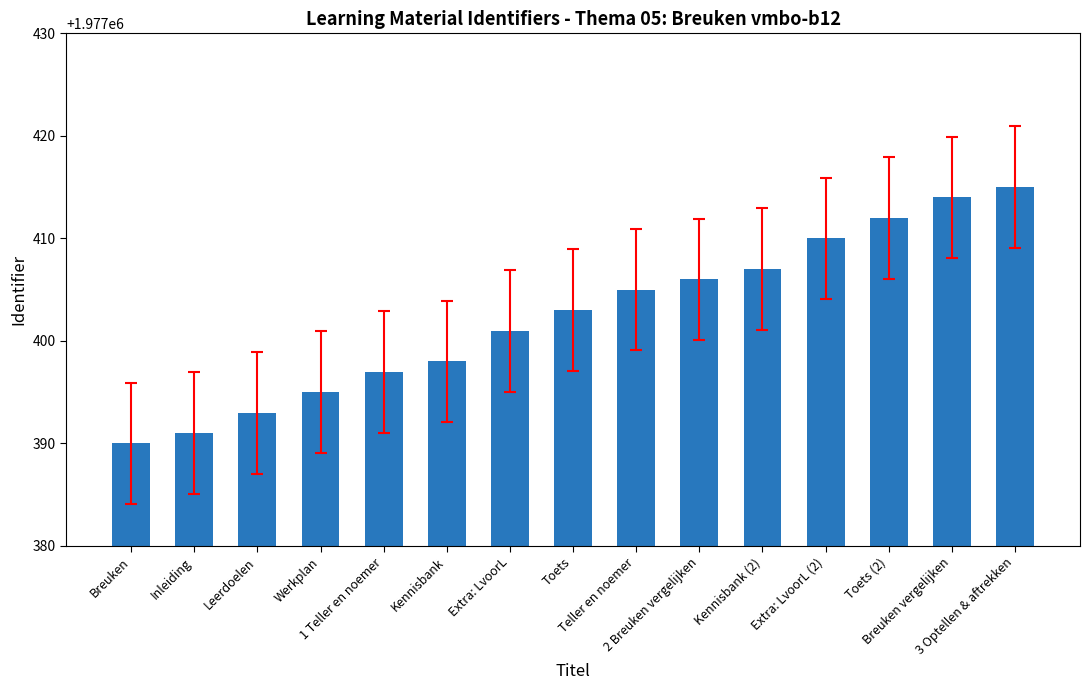

Rank the categories by value from lowest to highest.

Breuken, Inleiding, Leerdoelen, Werkplan, 1 Teller en noemer, Kennisbank, Extra: LvoorL, Toets, Teller en noemer, 2 Breuken vergelijken, Kennisbank (2), Extra: LvoorL (2), Toets (2), Breuken vergelijken, 3 Optellen & aftrekken